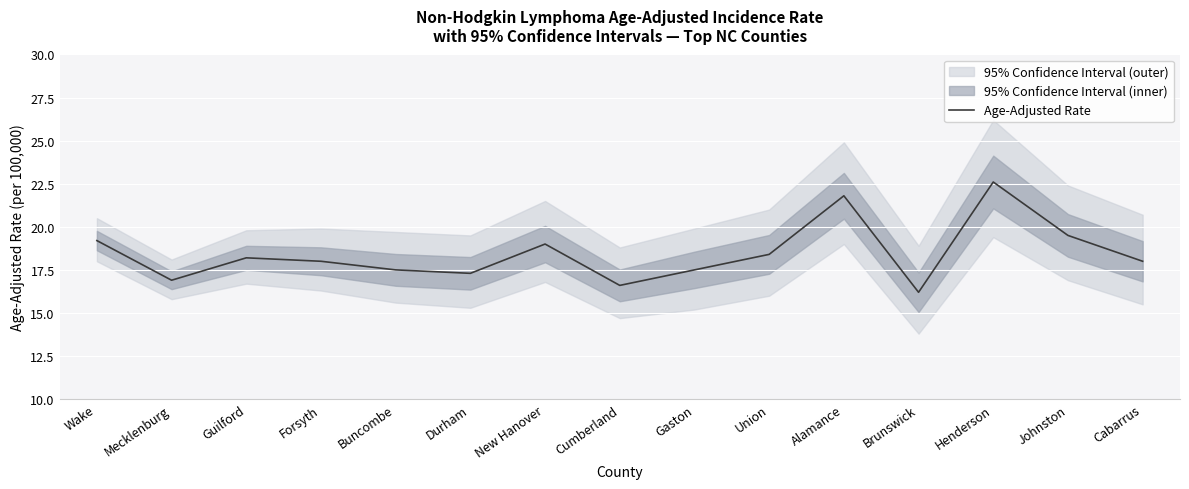

How many lines are shown in the chart?

1